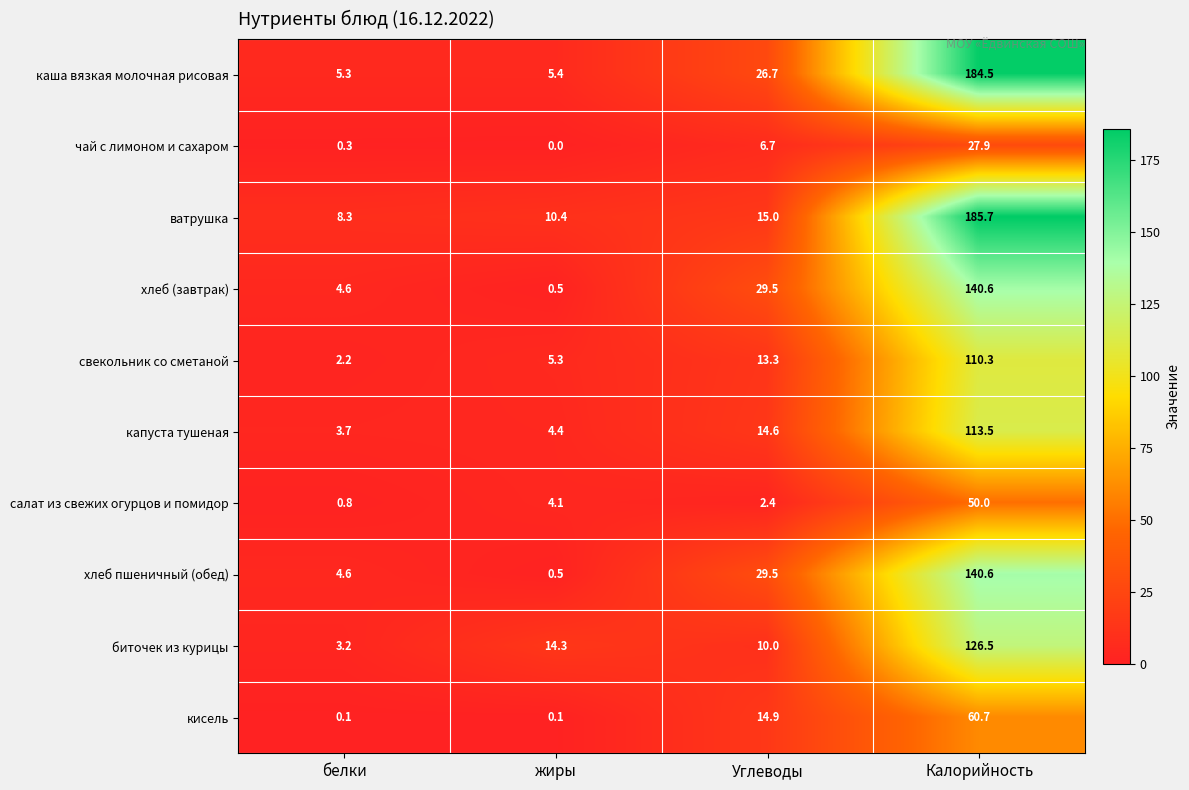

Rank the categories by чай с лимоном и сахаром value from highest to lowest.

Калорийность, Углеводы, белки, жиры